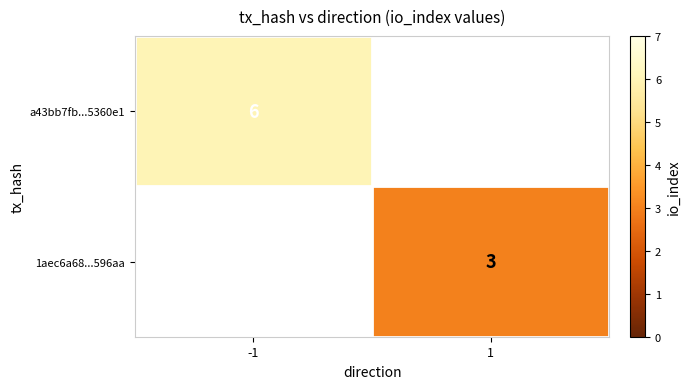

At which category does the chart reach its peak across all series?

-1